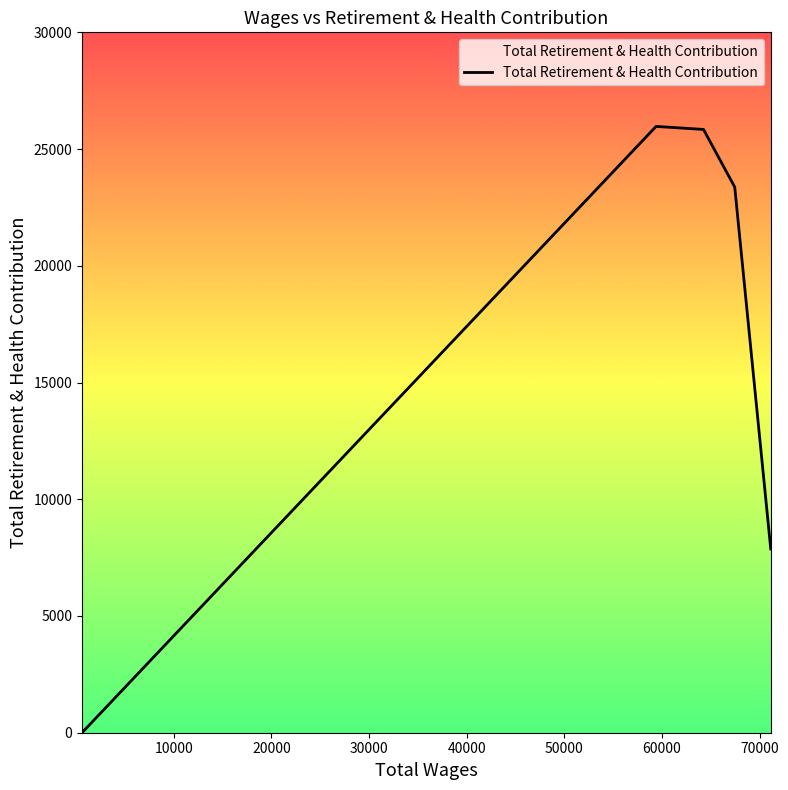

What is the sum of all values?

83053